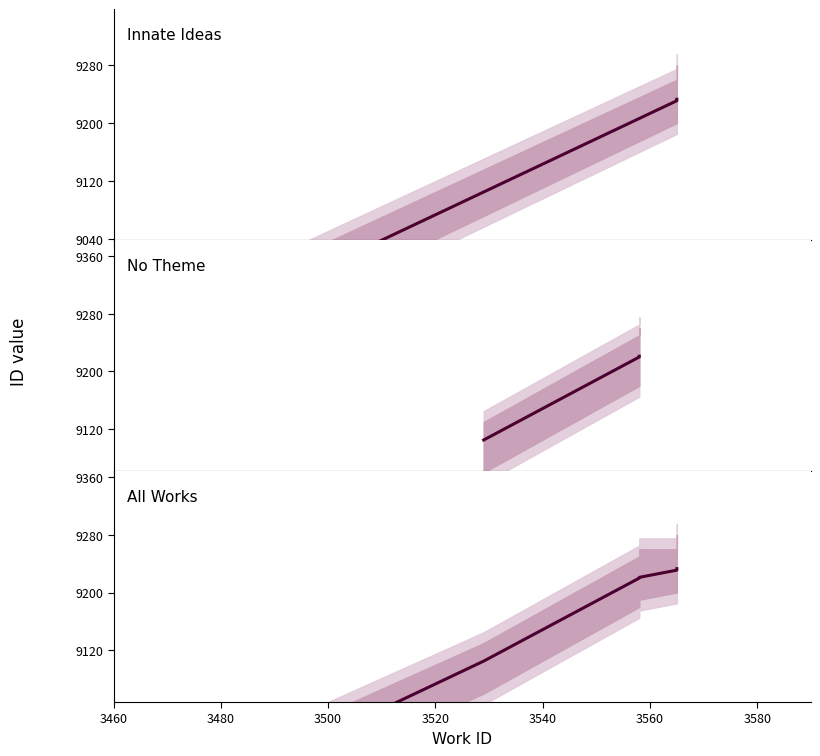

What is the change in value from 3565 to 3565?

+1